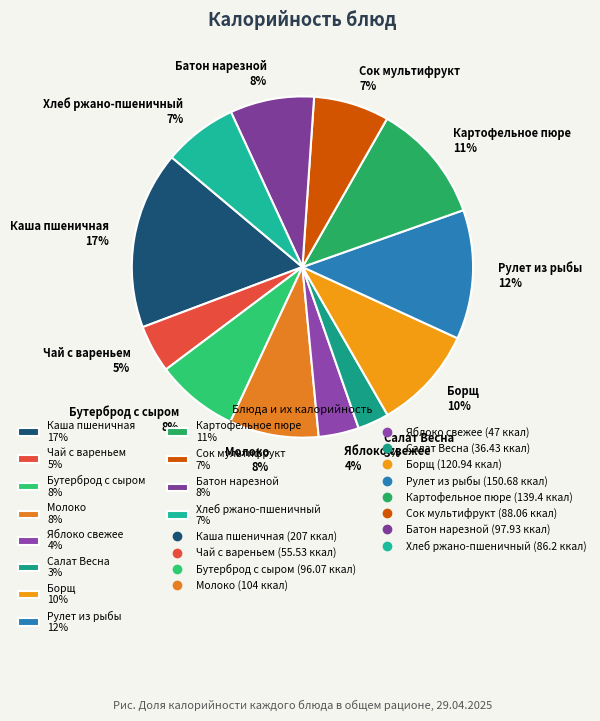

How many segments does this pie chart have?

12